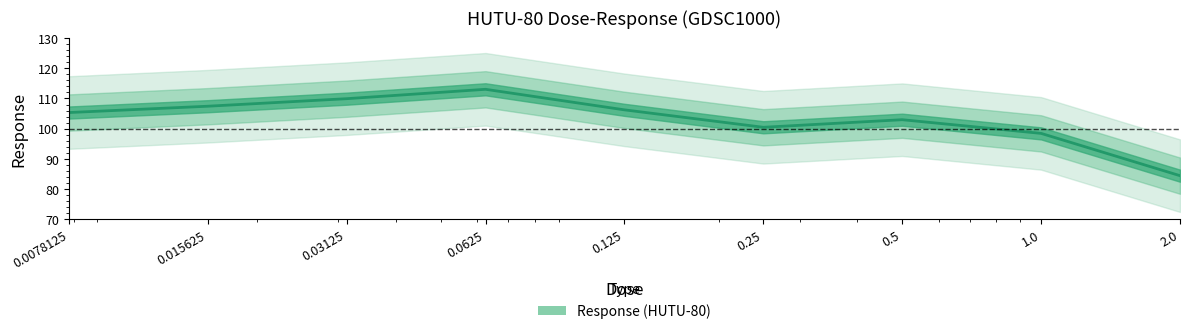

How many distinct data groups are displayed?

1